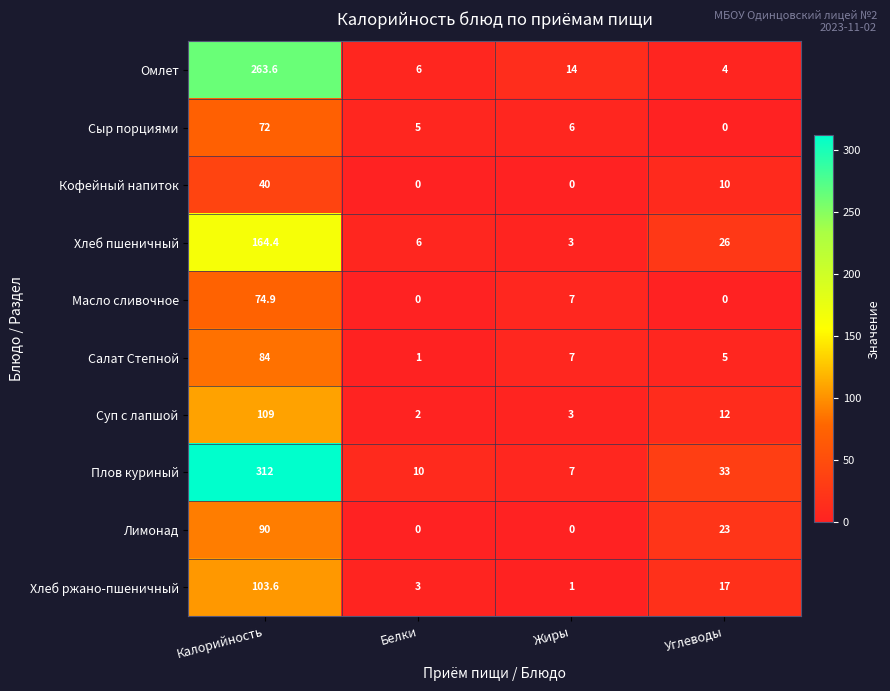

At which label is Омлет closest to 133?

Жиры